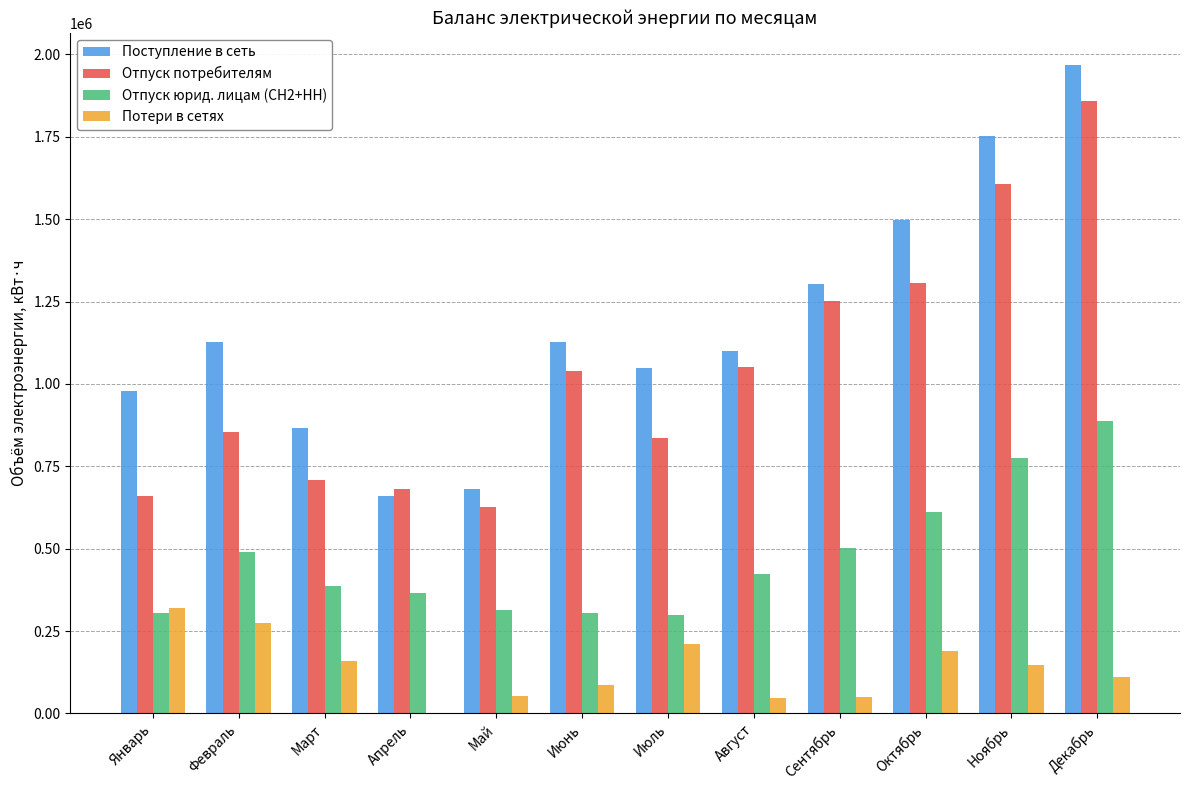

Which label corresponds to the largest value in the chart?

Декабрь